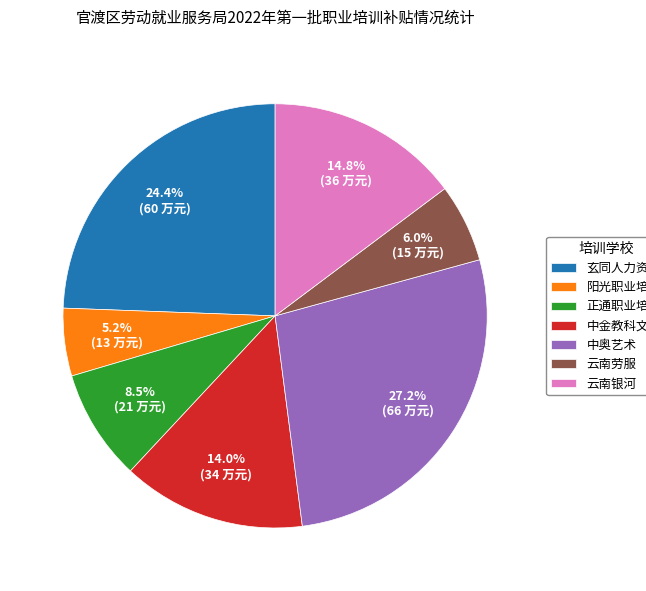

To the nearest percent, what is the average slice percentage?

14%